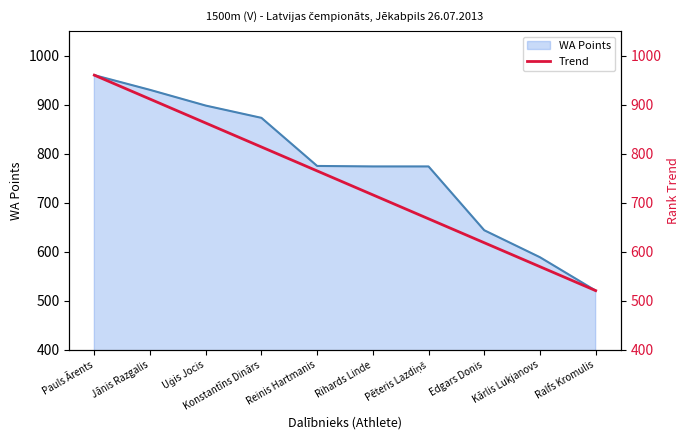

Which category has the lowest value in the WA Points series?

Ralfs Kromulis